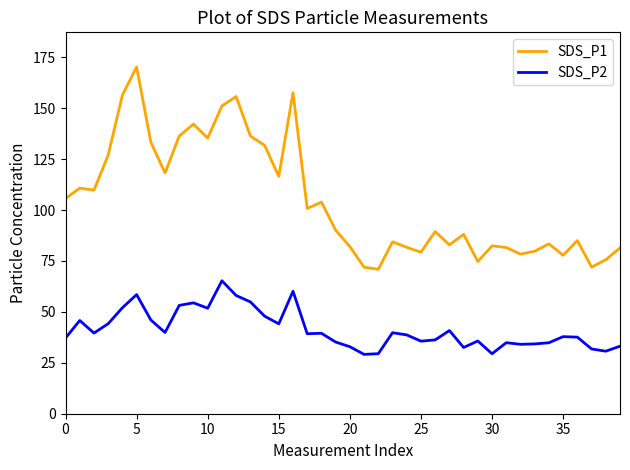

How many lines are shown in the chart?

2